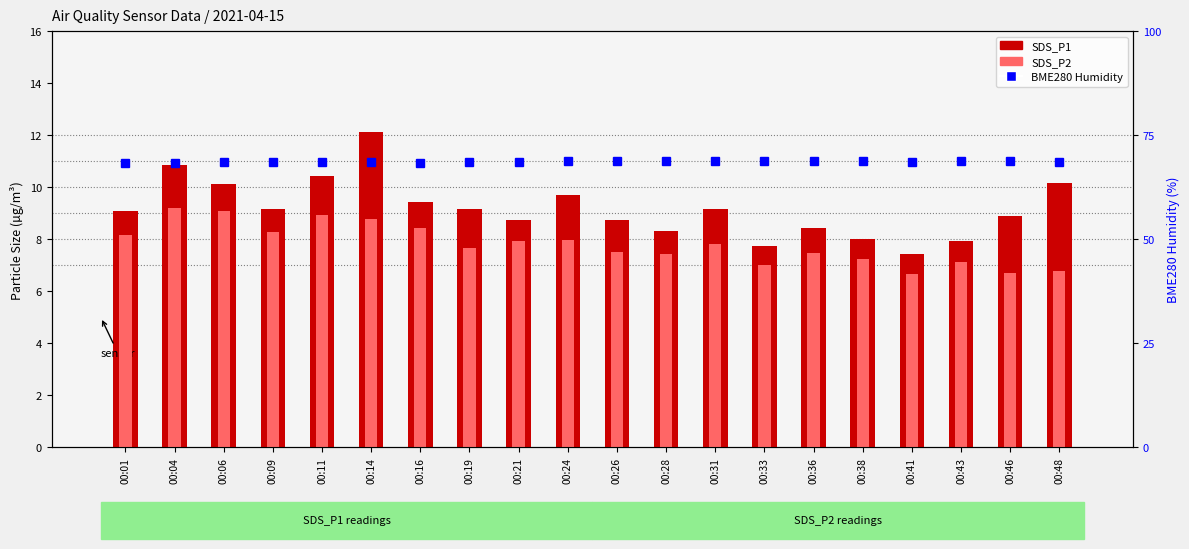

What is the value of the BME280 Humidity bar at the 1st from the left?

68.3